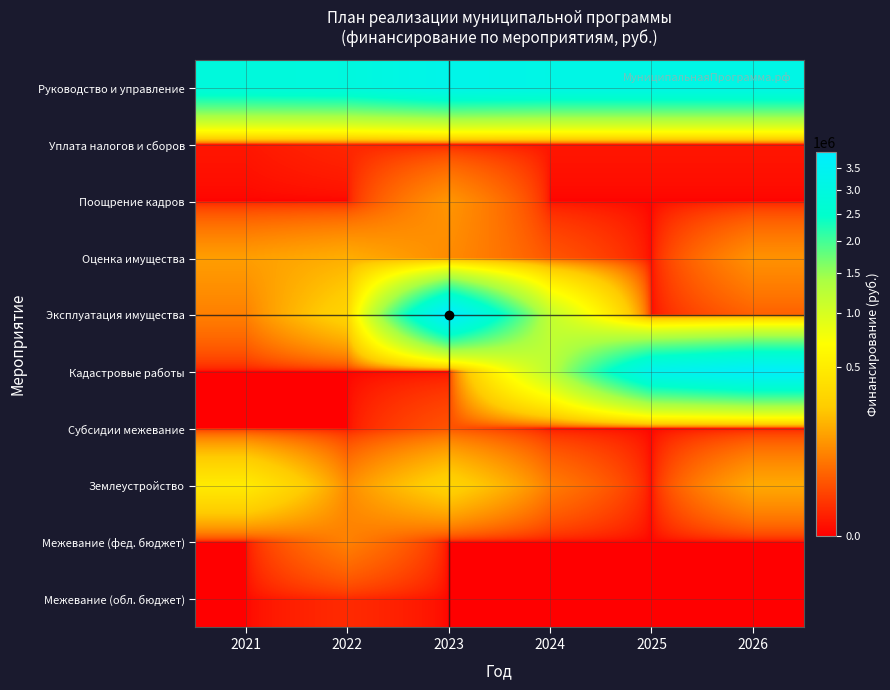

What is the total value across all series at 2022?

3576633.0